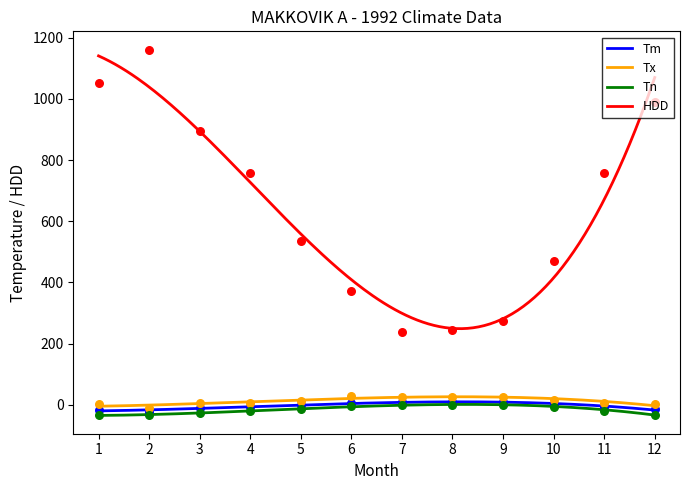

What are all the series names shown in the legend?

Tm, Tx, Tn, HDD